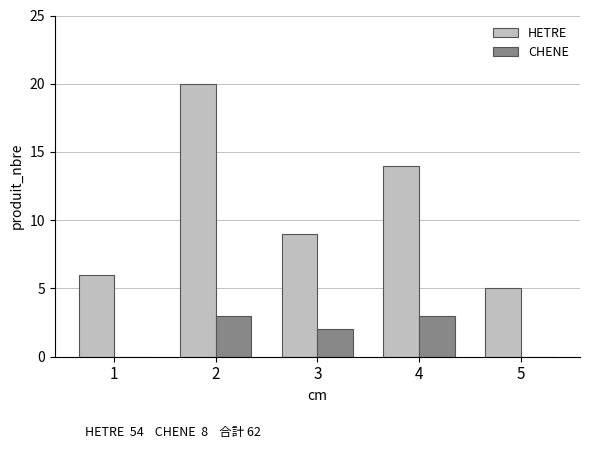

Reading left to right, extract all data points from this chart.

HETRE: 1=6	2=20	3=9	4=14	5=5
CHENE: 1=0	2=3	3=2	4=3	5=0